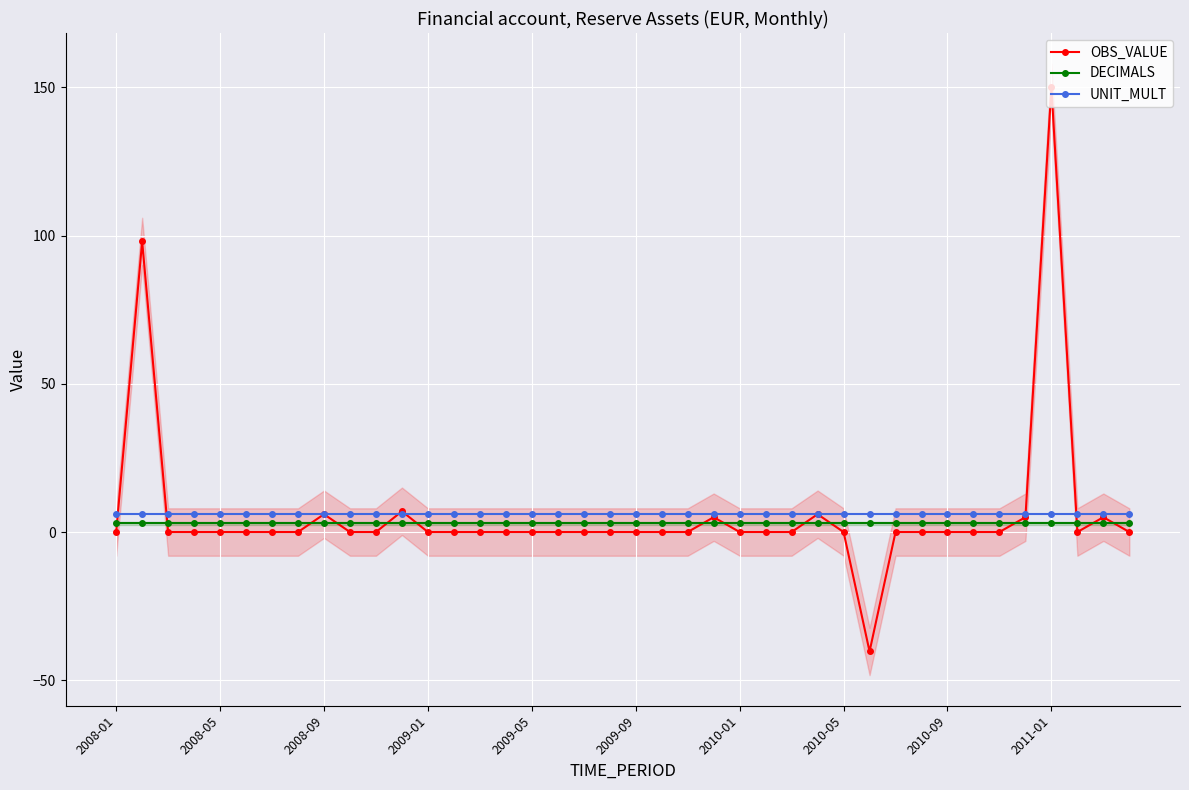

What is the value of the DECIMALS point at the 6th from the left?

3.0